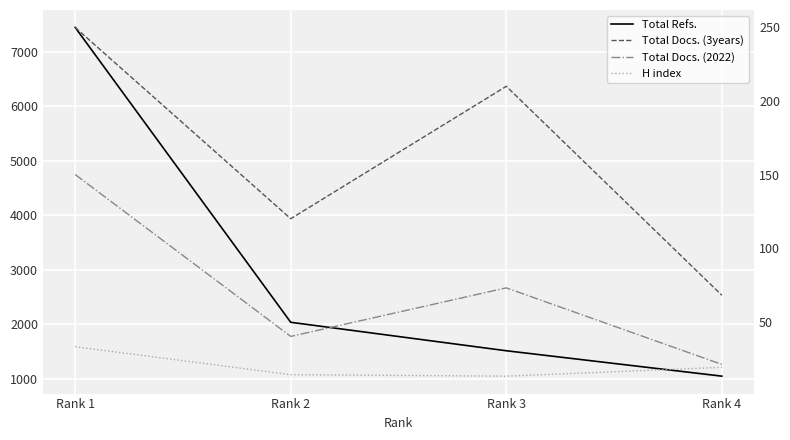

How many distinct data groups are displayed?

4